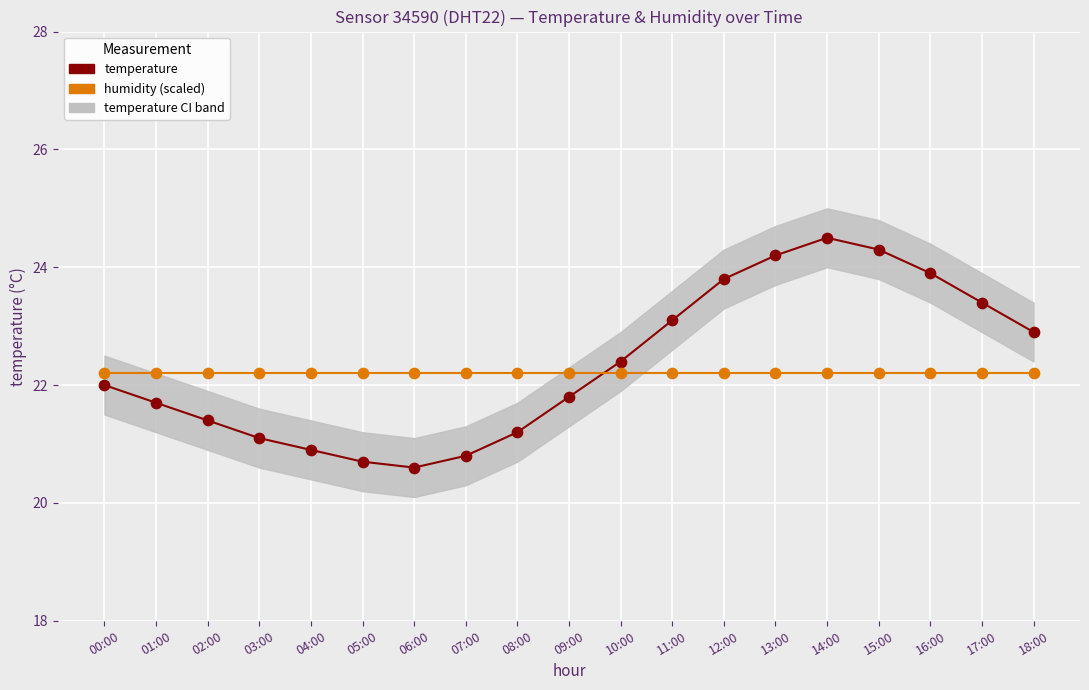

Which series reaches the minimum Y coordinate?

temperature